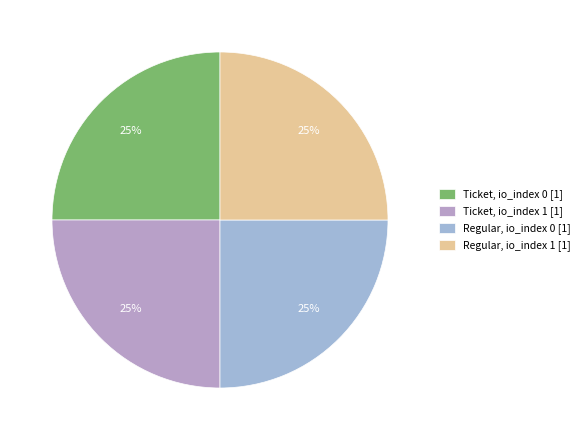

Does any single category account for the majority?

No